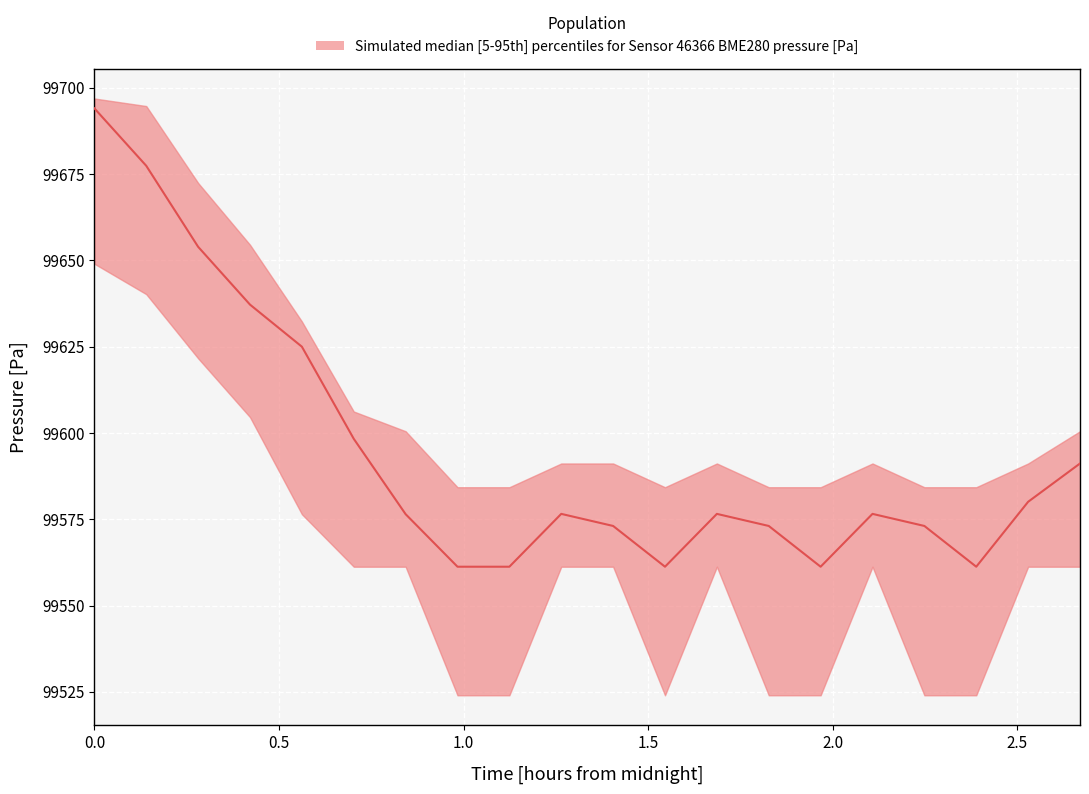

True or false: pressure_median and pressure_upper cross at least once.

False